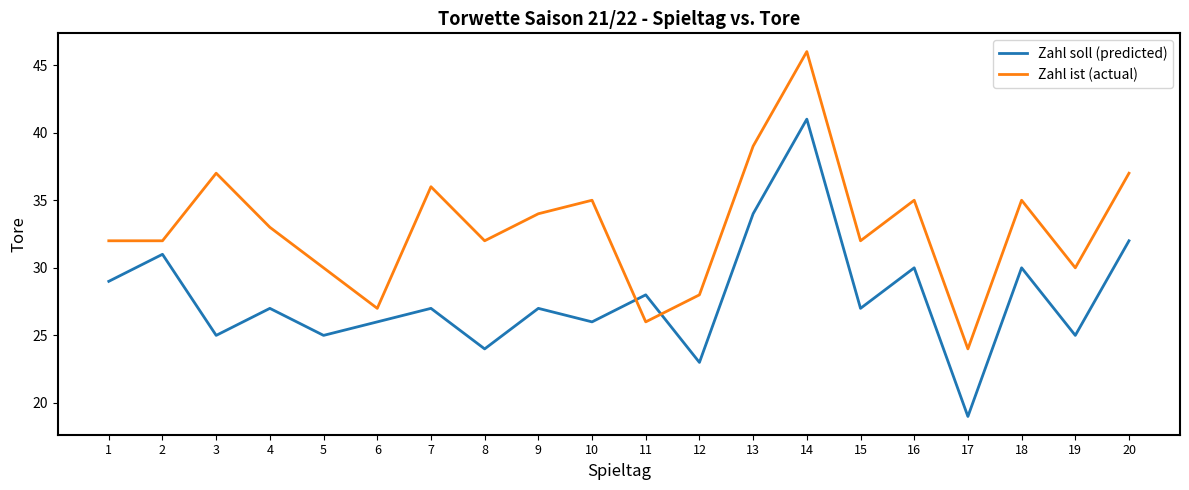

At how many categories does at least one series exceed 44?

1